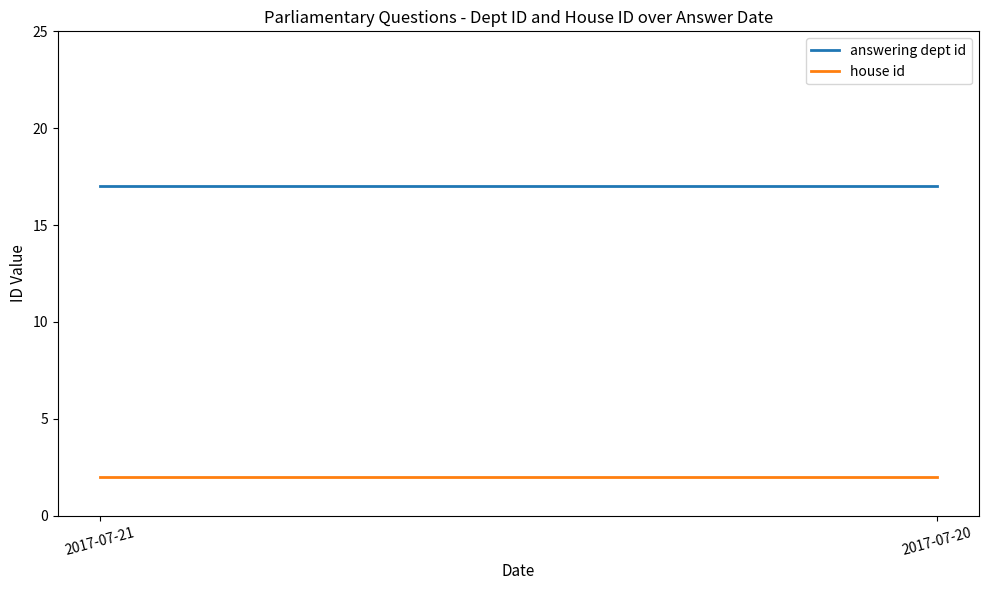

Which series has the largest range (max minus min)?

answering dept id